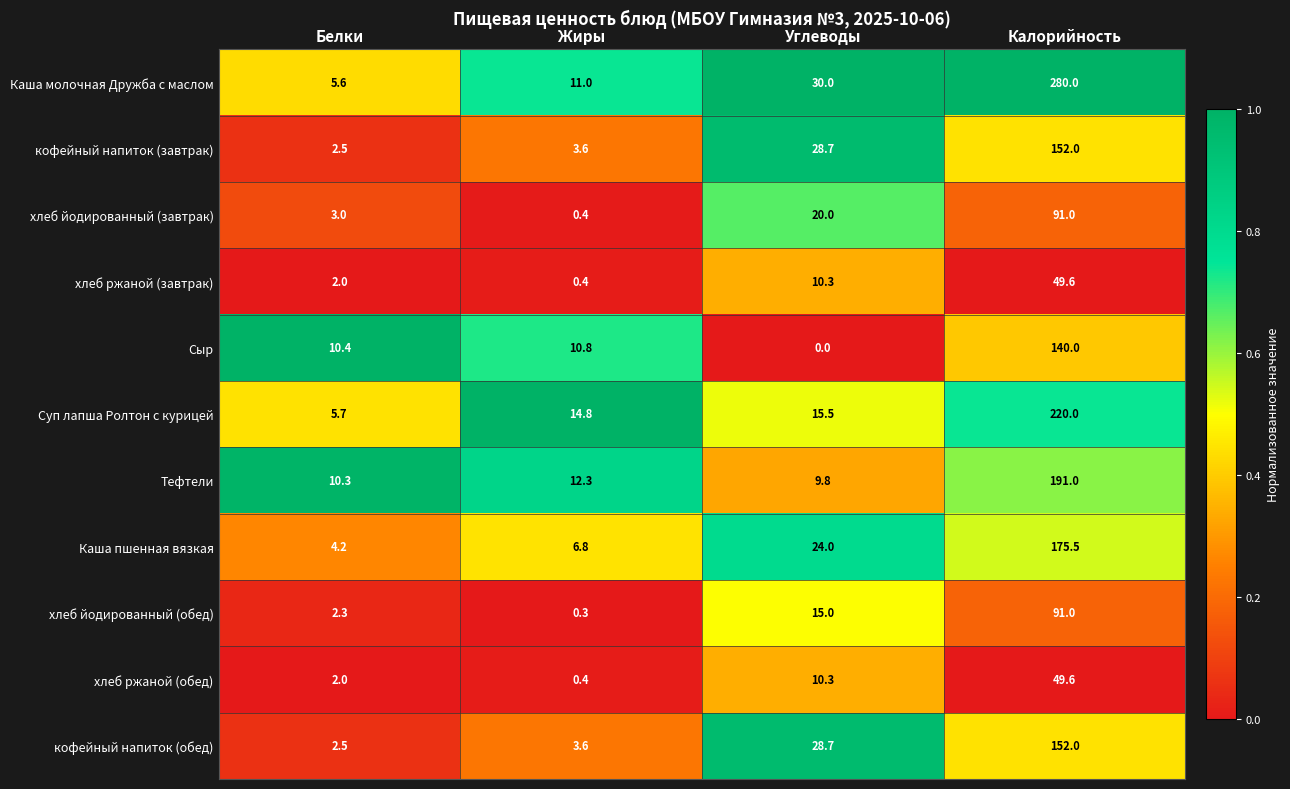

List the labels in order of хлеб ржаной (обед) value, largest first.

Калорийность, Углеводы, Белки, Жиры